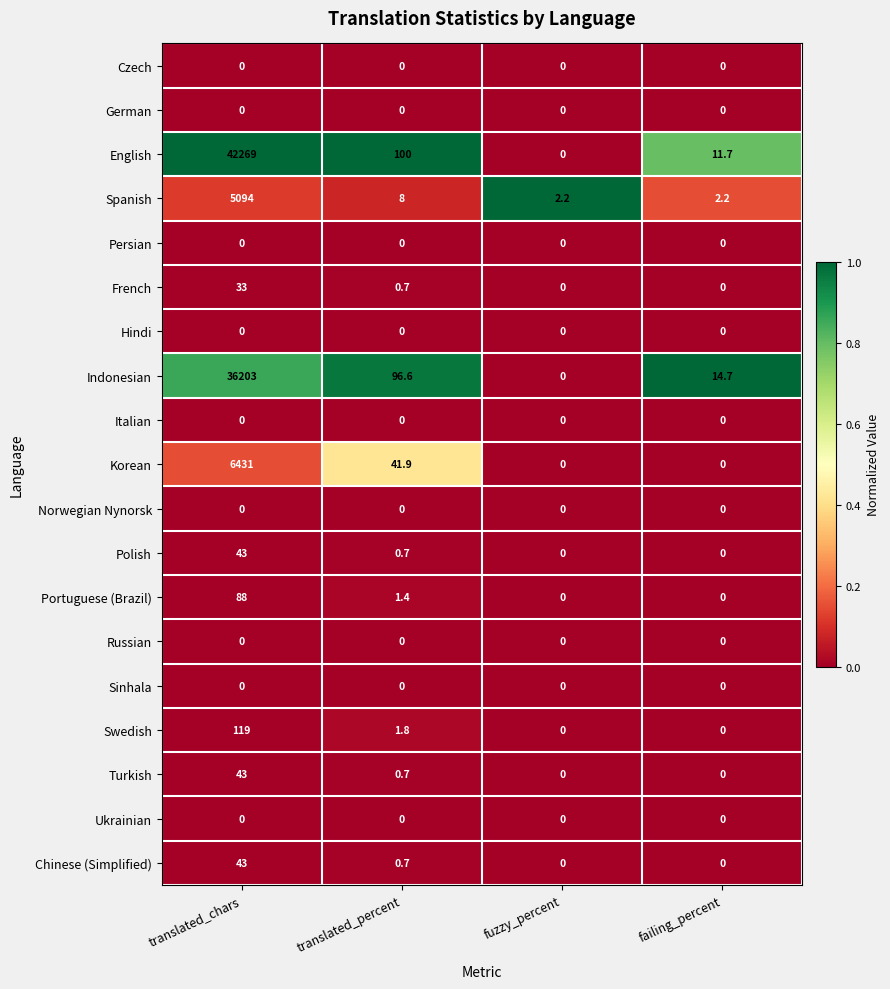

Rank the categories by English value from lowest to highest.

fuzzy_percent, failing_percent, translated_percent, translated_chars